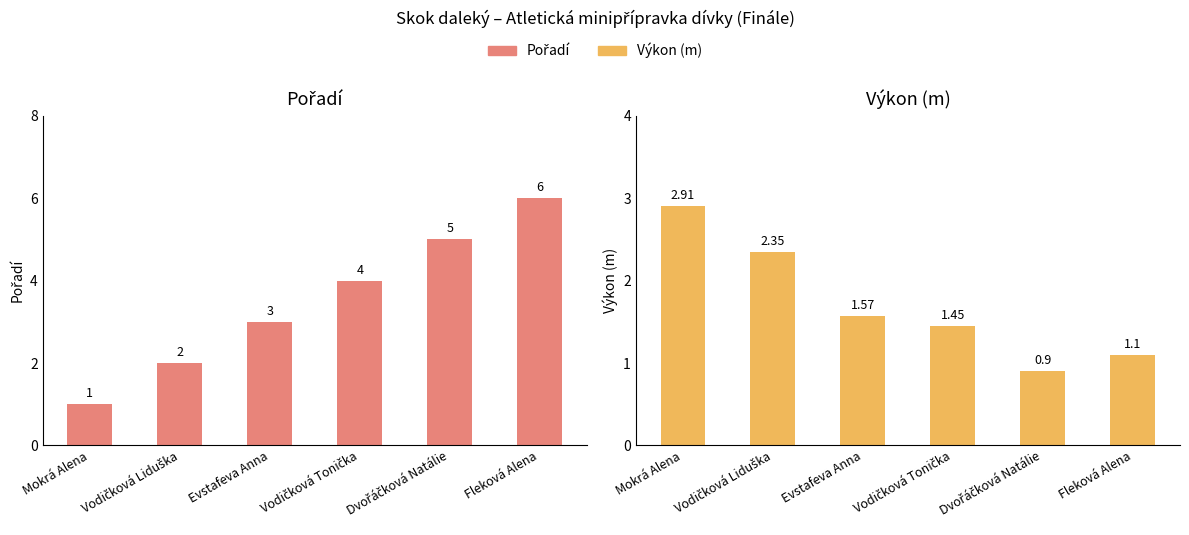

What is the minimum value for Výkon?

0.9